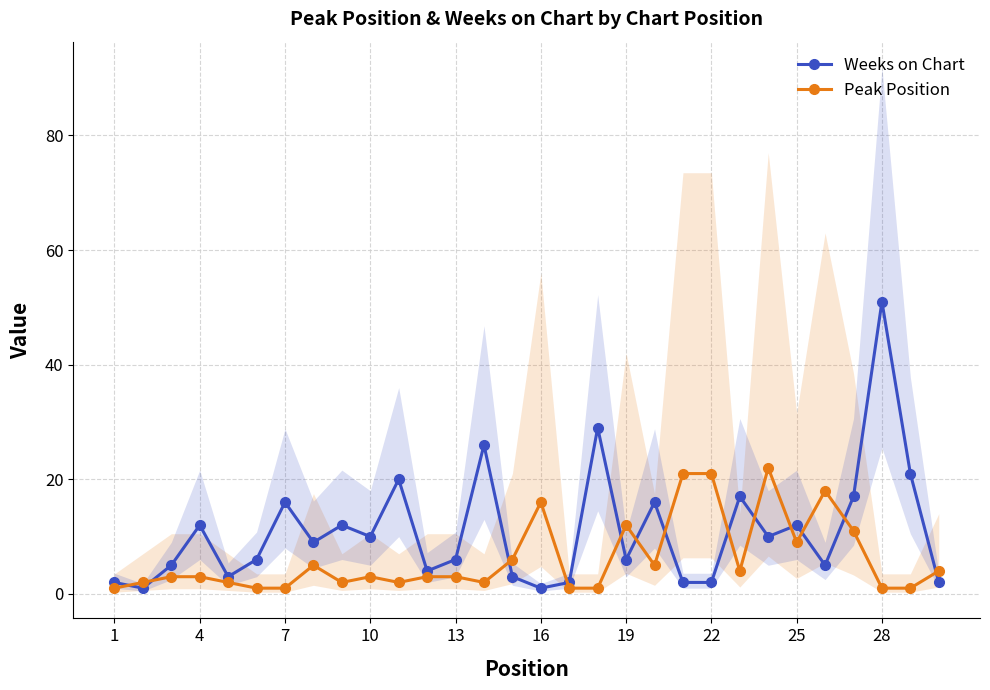

True or false: Weeks on Chart has a value of 28 at 7.

False